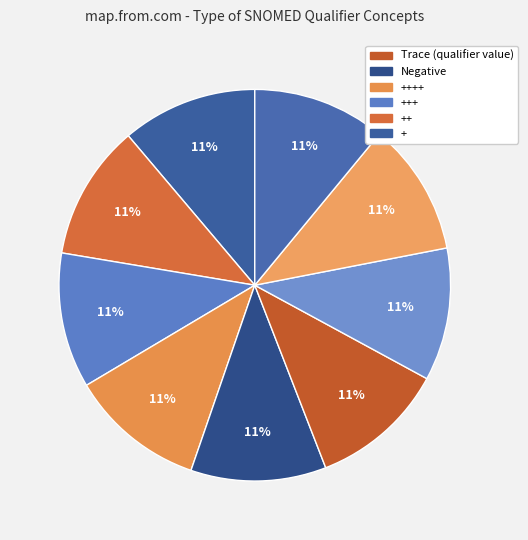

How many slices are in this pie chart?

9